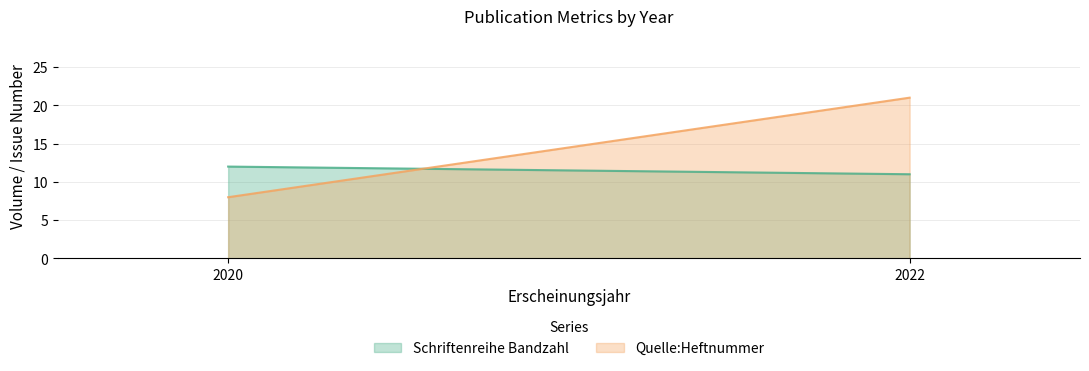

List the series in order of their peak value, lowest first.

Schriftenreihe Bandzahl, Quelle:Heftnummer